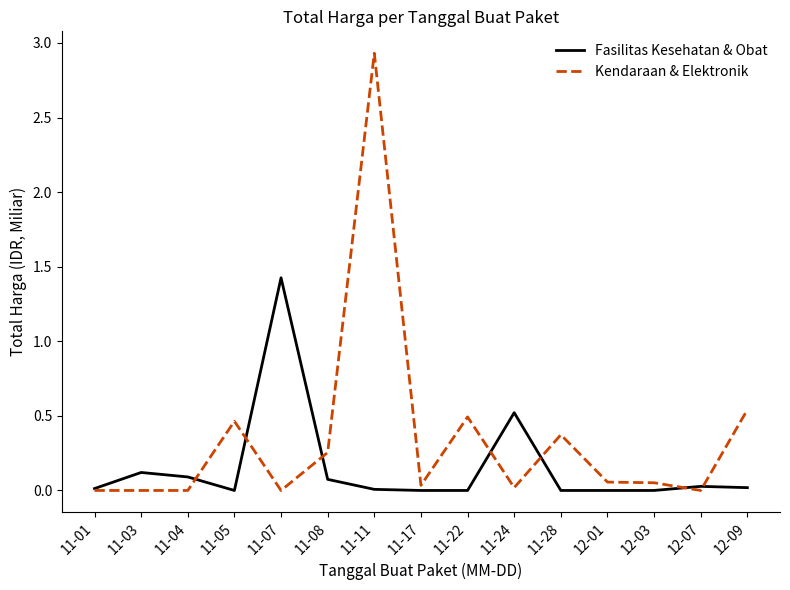

What position from the left is 11-03?

2